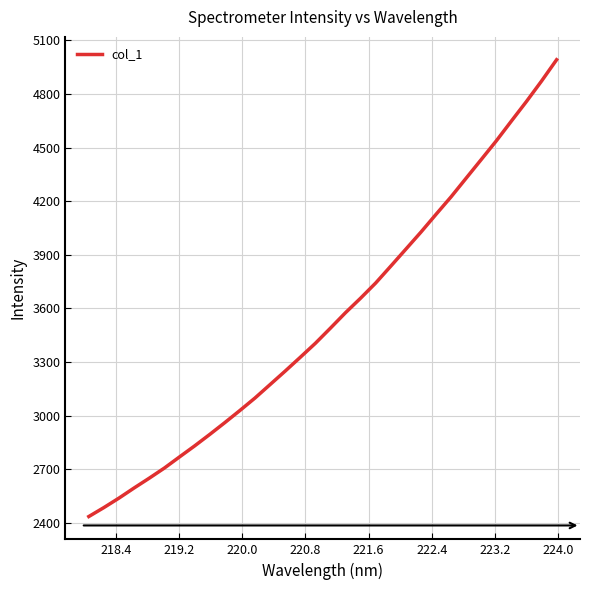

What is the greatest value displayed?

4991.6